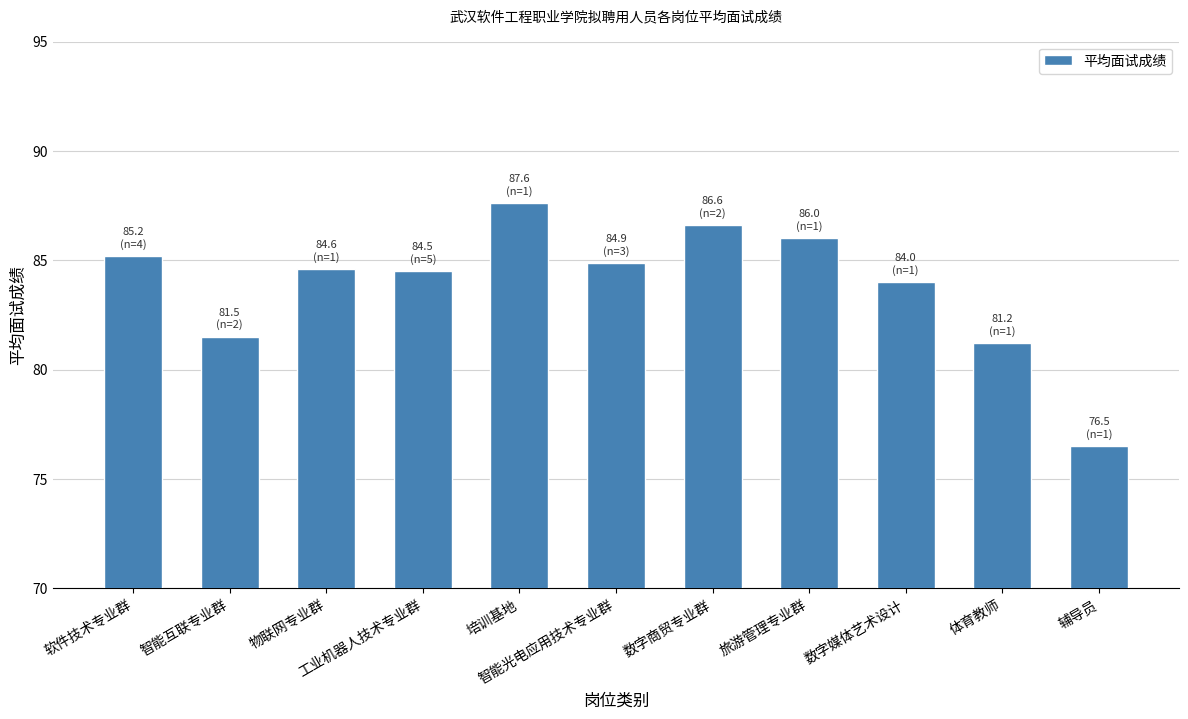

Read the value at 体育教师.

81.2